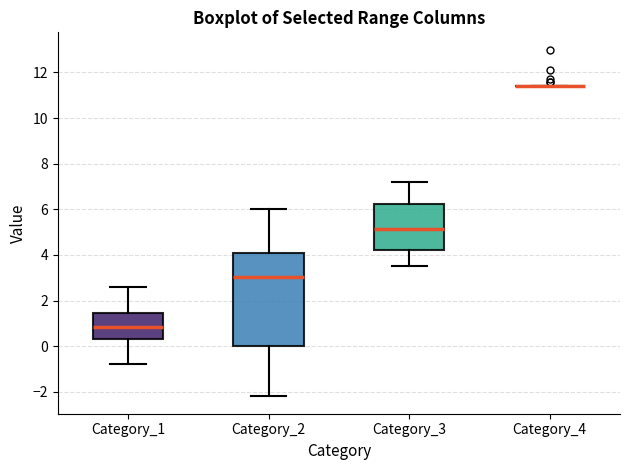

Which box is the tallest, from its lower edge to its upper edge?

Category_2